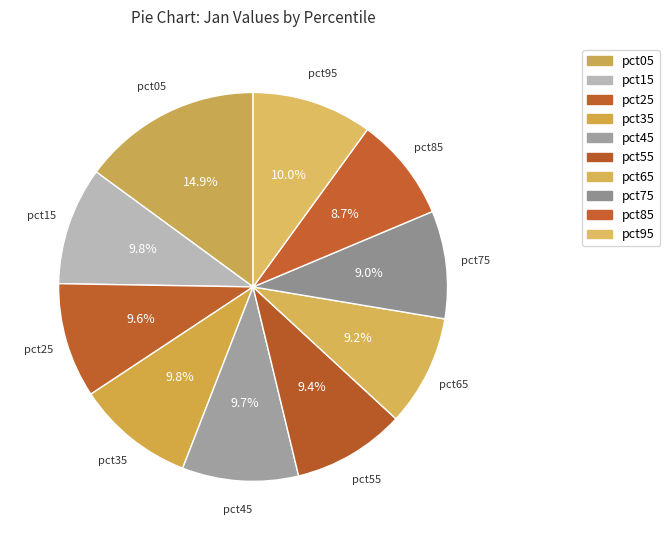

The pct85 slice represents 2% of the pie. True or false?

False